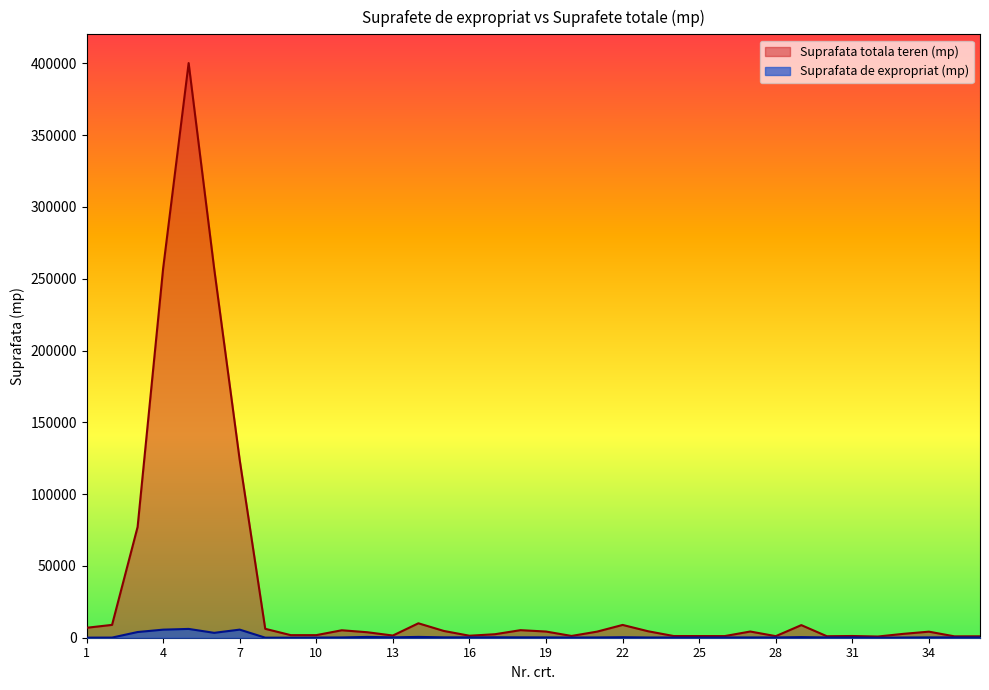

At which category does Suprafata totala teren (mp) reach its first local peak?

5